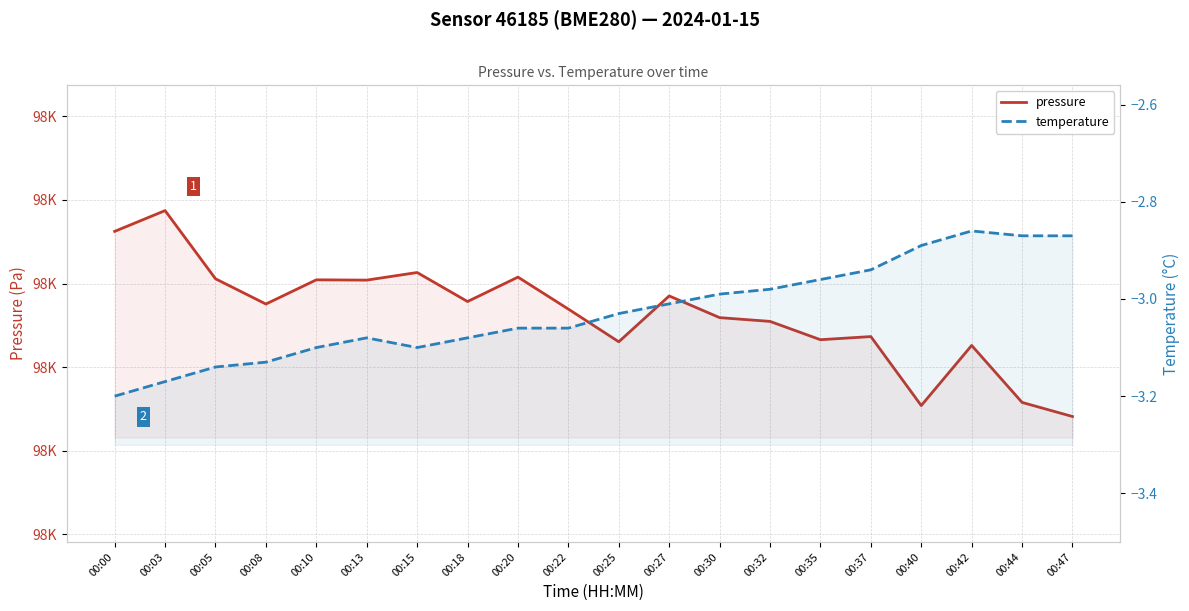

What is the difference between the maximum and minimum values in the pressure series?

49.2